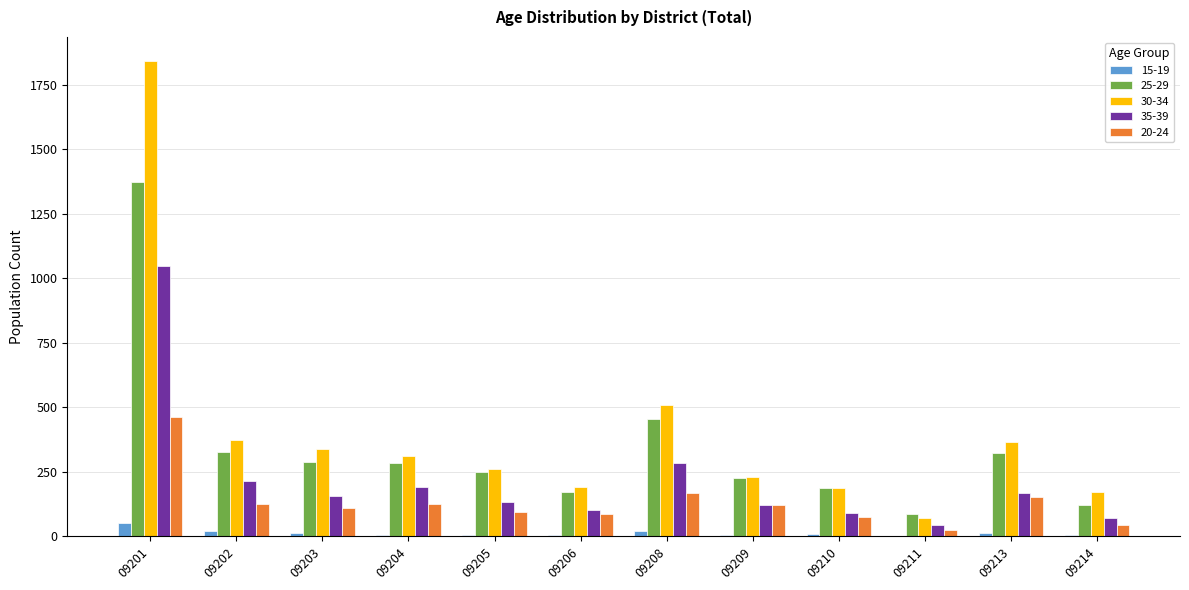

Count the number of categories in the chart.

12